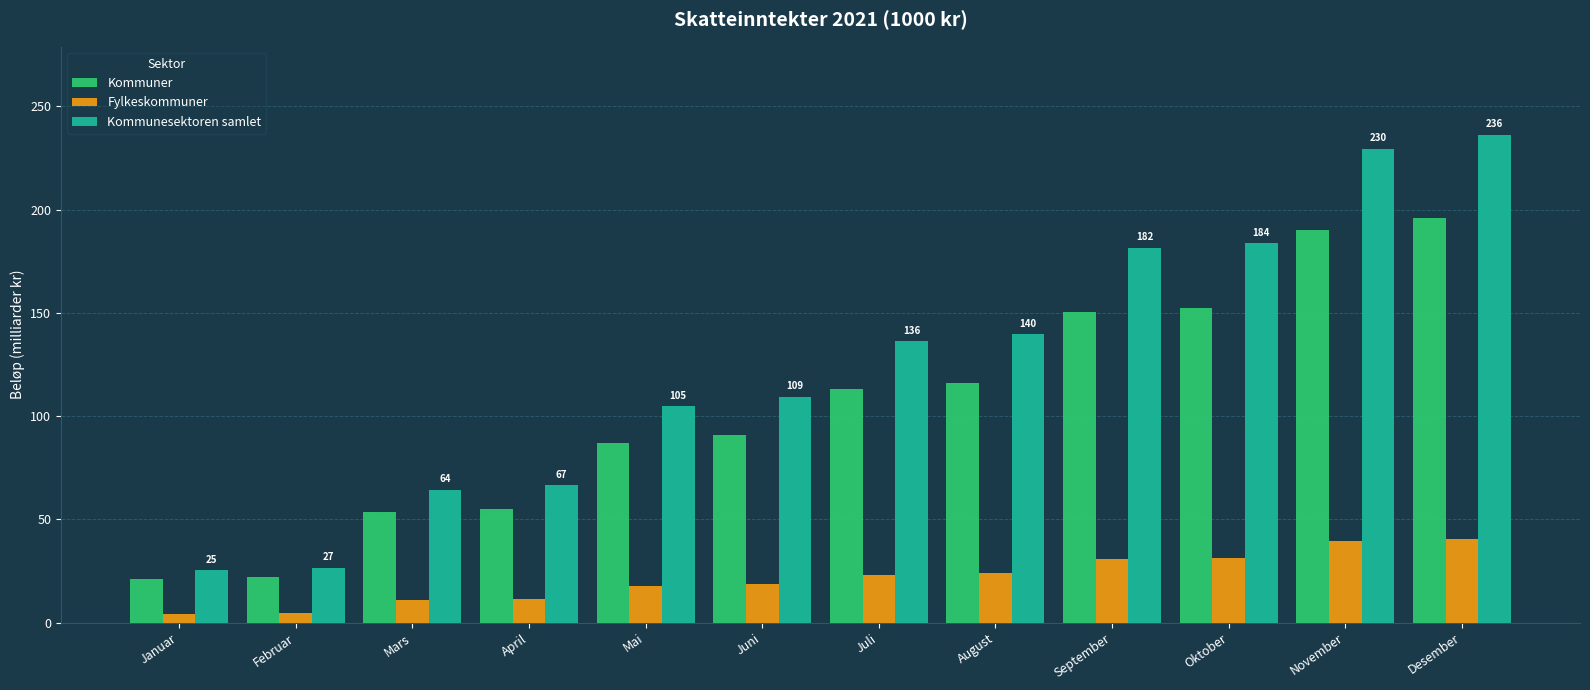

Rank the series by their average value, from lowest to highest.

Fylkeskommuner, Kommuner, Kommunesektoren samlet